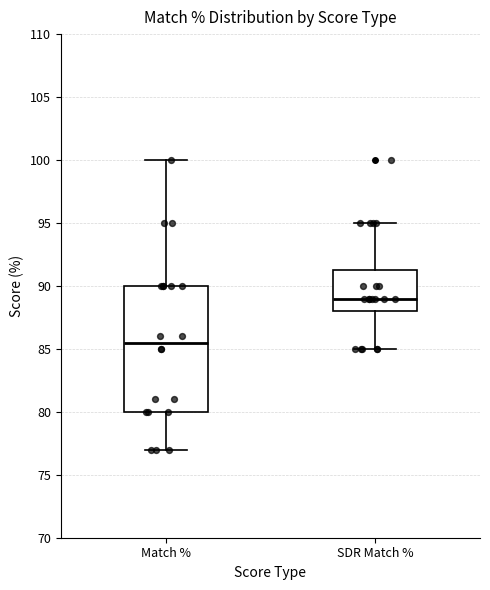

Which box has the highest median line?

SDR Match %